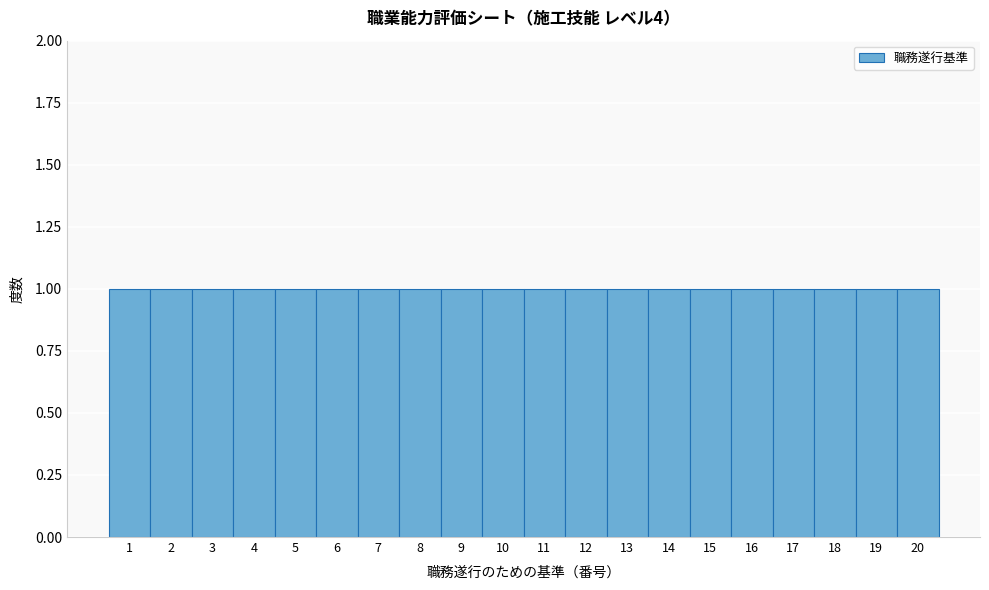

What is the height of the bar covering 10.5 to 11.5 on the x-axis? The values are not printed on the chart, so give them approximately, as read against the axis.

1